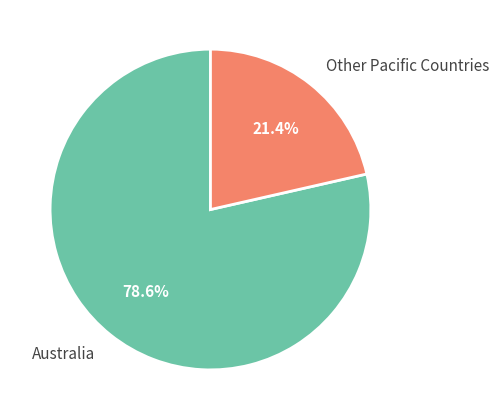

Which category accounts for the majority?

Australia